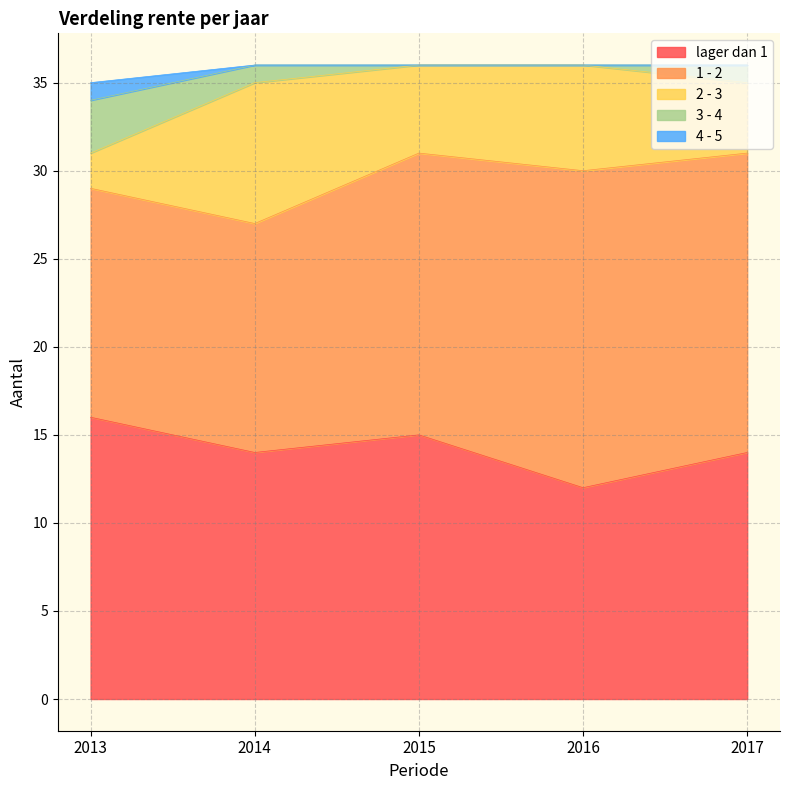

What is the total value across all series at 2013?

35